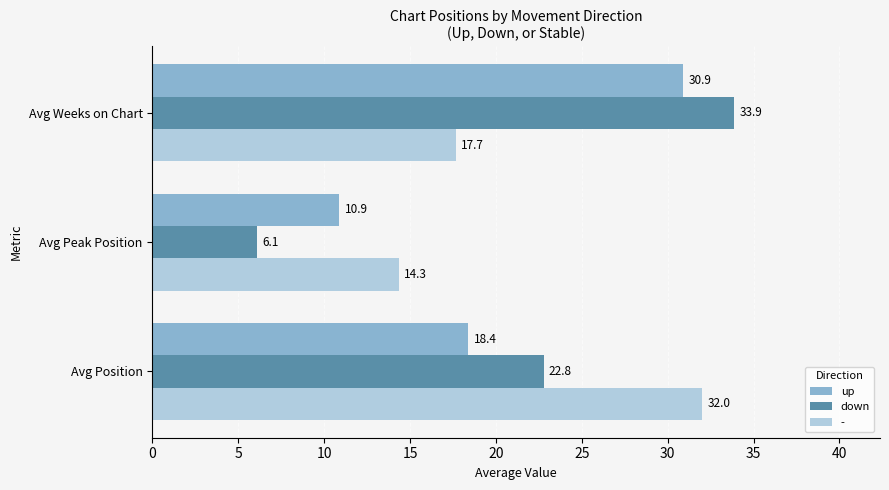

At which category is the sum across all series the highest?

Avg Weeks on Chart